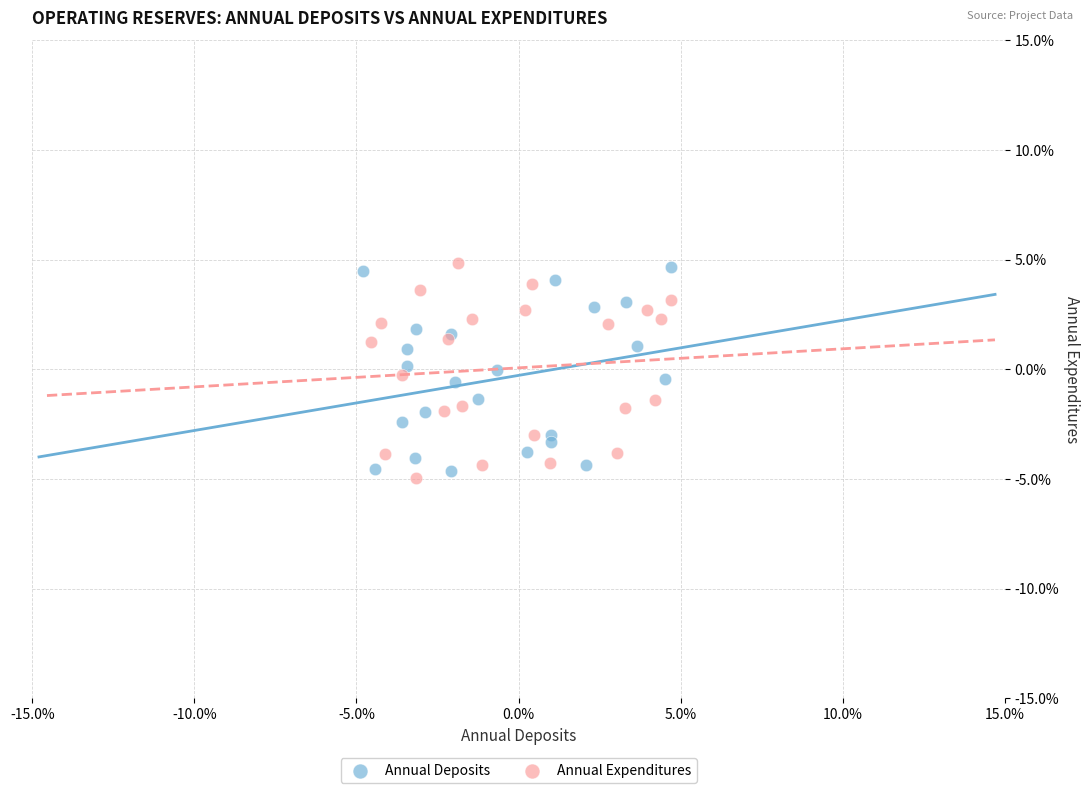

What are all the series names shown in the legend?

Annual Deposits, Annual Expenditures